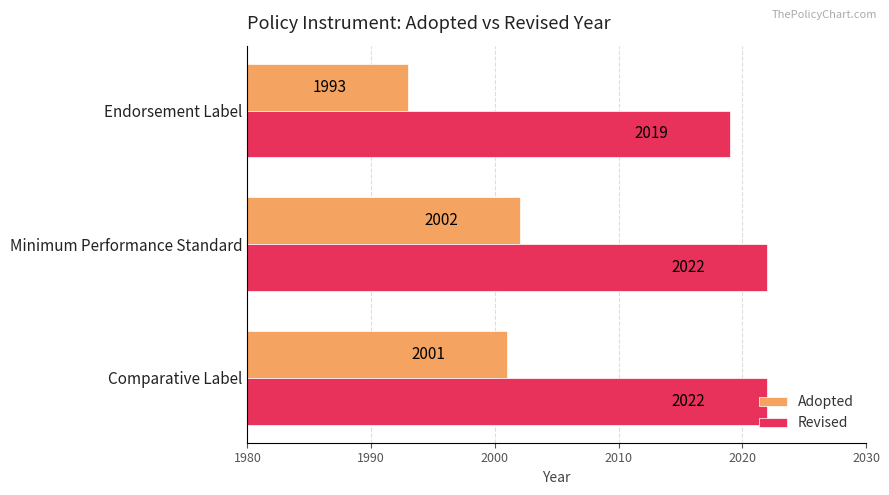

List the series in order of their overall mean, highest first.

Revised, Adopted